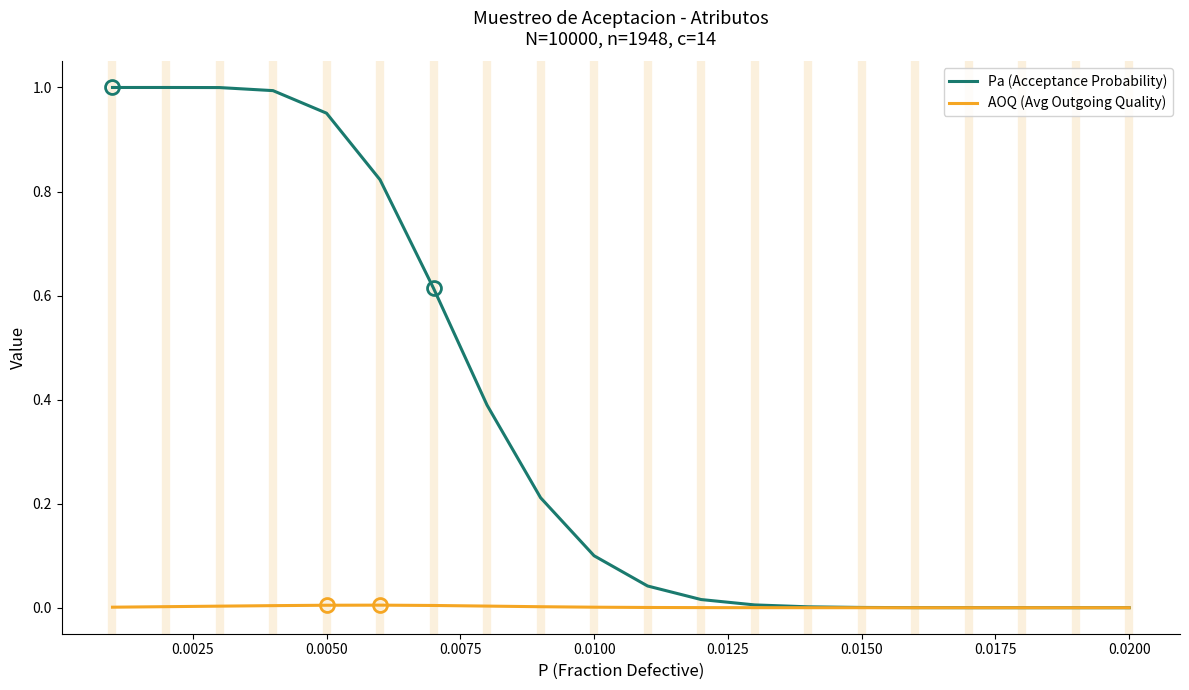

Which series has the largest range (max minus min)?

Pa (Acceptance Probability)